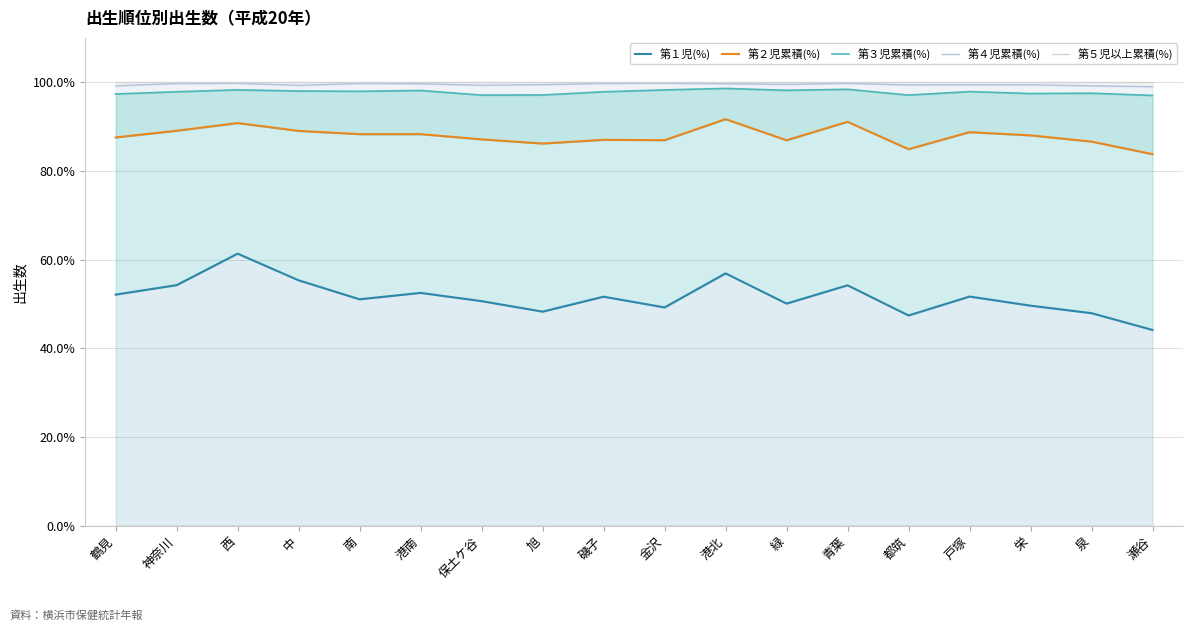

Rank the series at 緑 from highest to lowest value.

第５児以上累積(%), 第４児累積(%), 第３児累積(%), 第２児累積(%), 第１児(%)